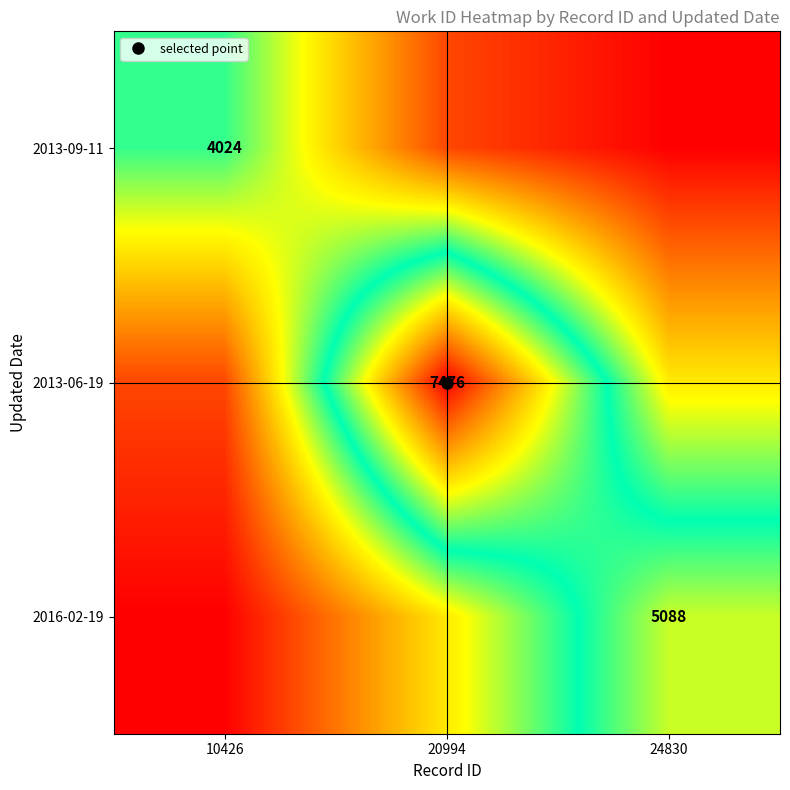

What is the smallest value displayed?

1006.0